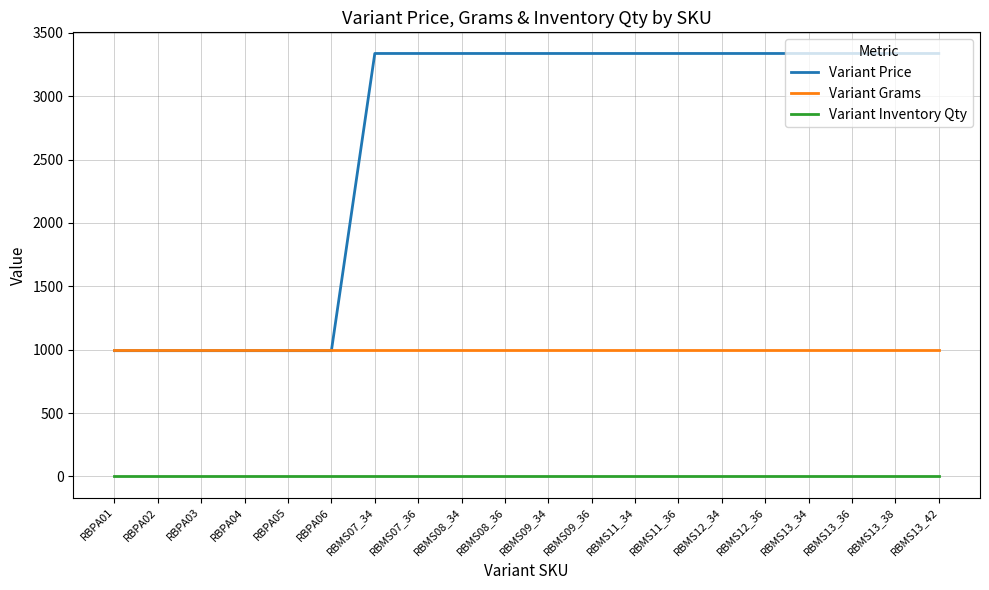

Where do Variant Price and Variant Grams first cross each other?

RBPA06 and RBMS07_34